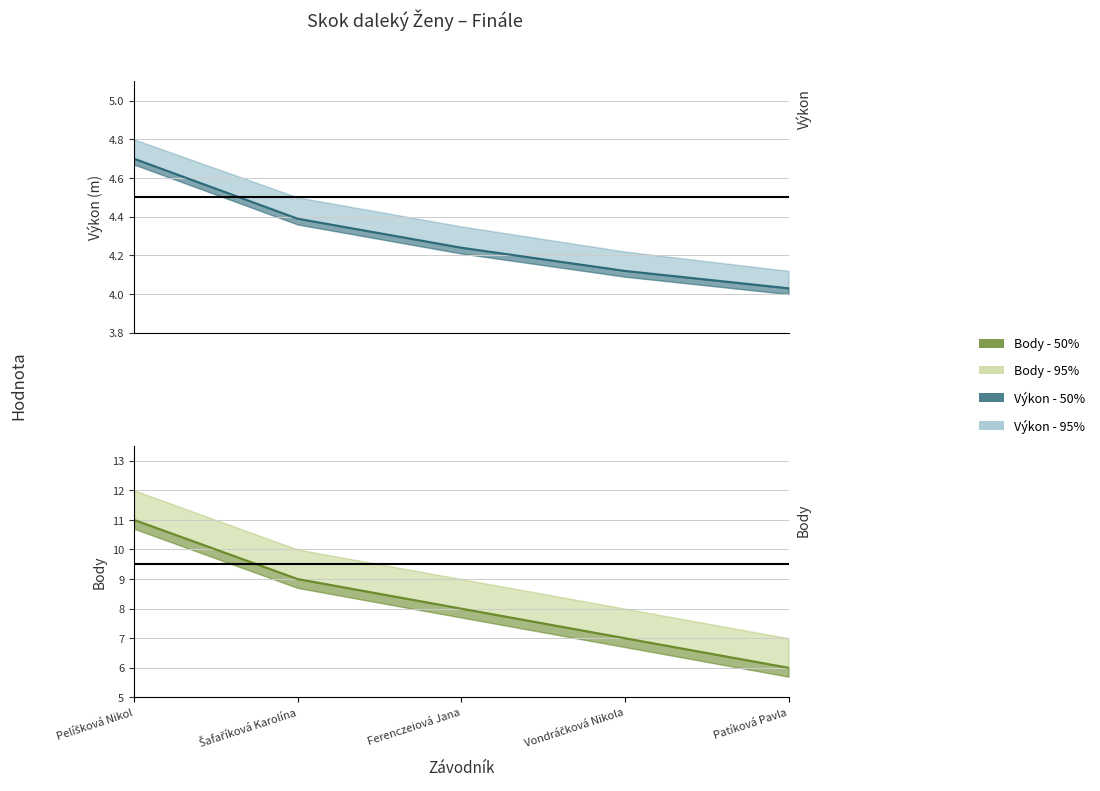

Which series changed the most between Ferenczeiová Jana and Vondráčková Nikola?

Výkon - 50%